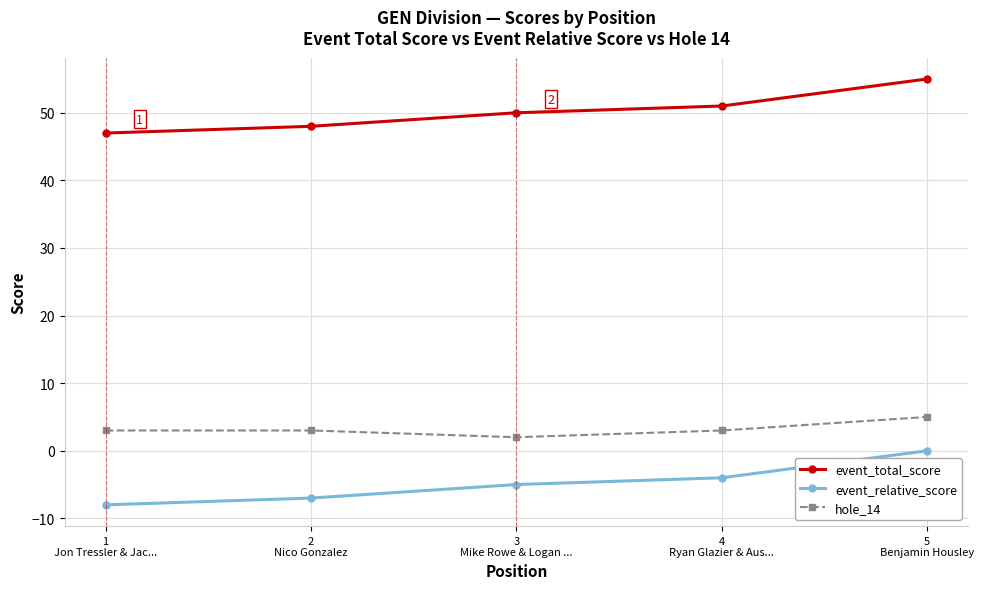

What is the spread (max minus min) of values at 1
Jon Tressler & Jac...?

55